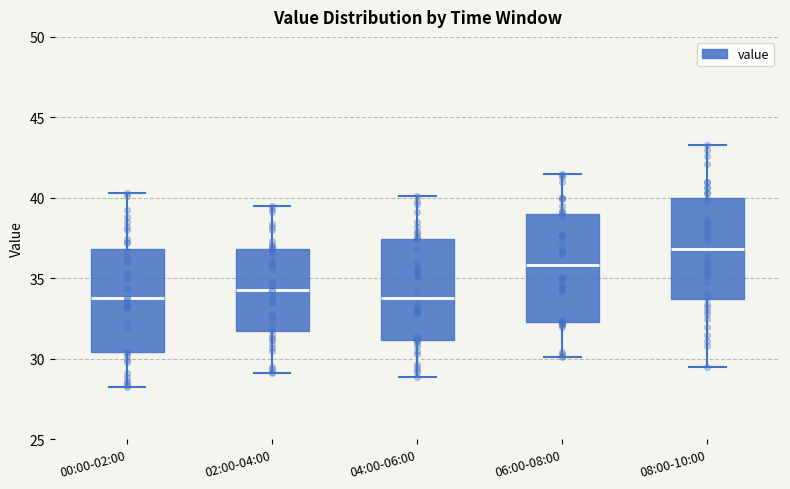

Reading left to right, read every box against the y-axis: the position of its median line, the range the box covers, and the ends of its whiskers. The values are not printed on the chart, so give them approximately, as read against the axis.

00:00-02:00: median 34.0, box 30.5 to 37.0, whiskers 28.0 to 40.5
02:00-04:00: median 34.5, box 31.5 to 37.0, whiskers 29.0 to 39.5
04:00-06:00: median 34.0, box 31.0 to 37.5, whiskers 29.0 to 40.0
06:00-08:00: median 36.0, box 32.5 to 39.0, whiskers 30.0 to 41.5
08:00-10:00: median 37.0, box 33.5 to 40.0, whiskers 29.5 to 43.5